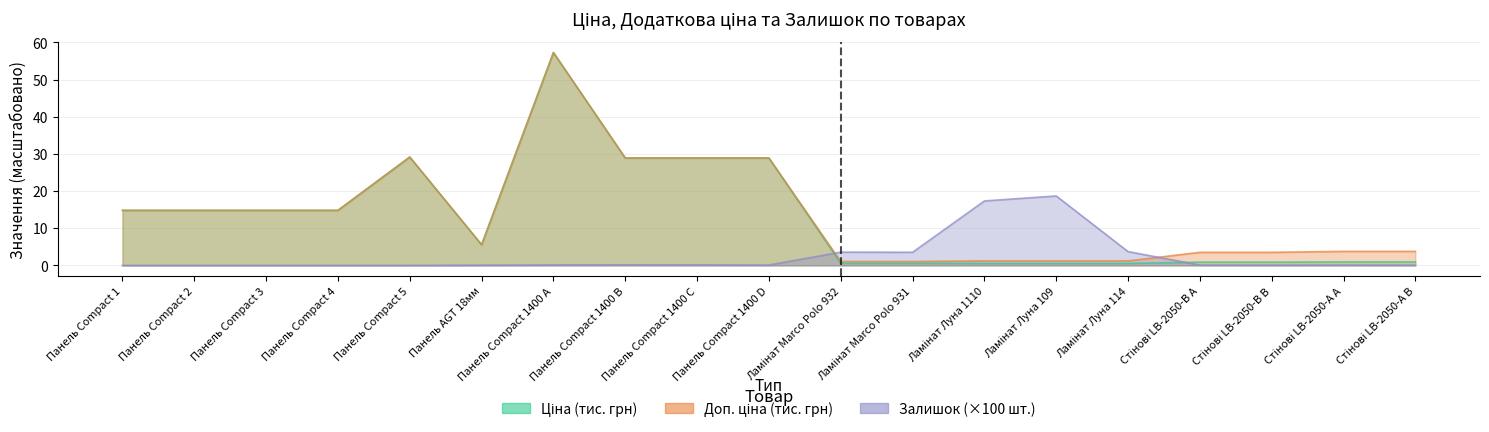

Reading left to right, transcribe all the data shown in this chart.

Ціна: 14.8	14.8	14.8	14.8	29.2	5.6	57.3	28.9	28.9	28.9	0.6	0.6	0.5	0.5	0.5	0.9	0.9	0.9	0.9
Доп. ціна: 14.8	14.8	14.8	14.8	29.2	5.6	57.3	28.9	28.9	28.9	1.1	1.1	1.2	1.2	1.2	3.5	3.5	3.8	3.8
Залишок: 0.0	0.0	0.0	0.0	0.0	0.1	0.1	0.2	0.1	0.1	3.6	3.5	17.3	18.7	3.7	0.1	0.1	0.1	0.1